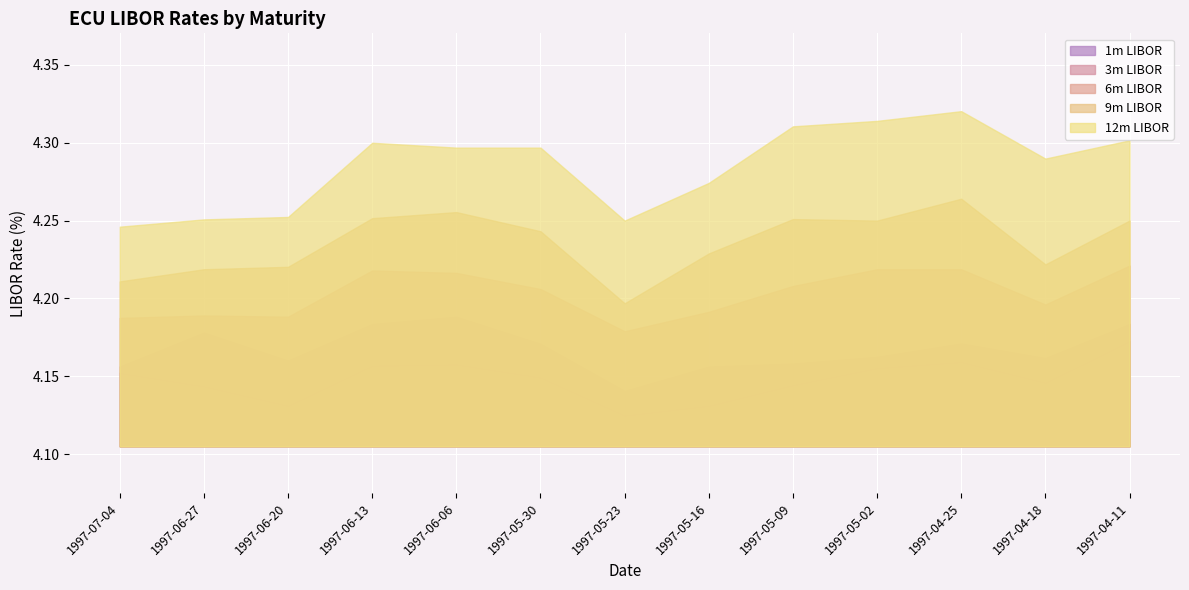

Which series has the widest spread of values?

12m LIBOR